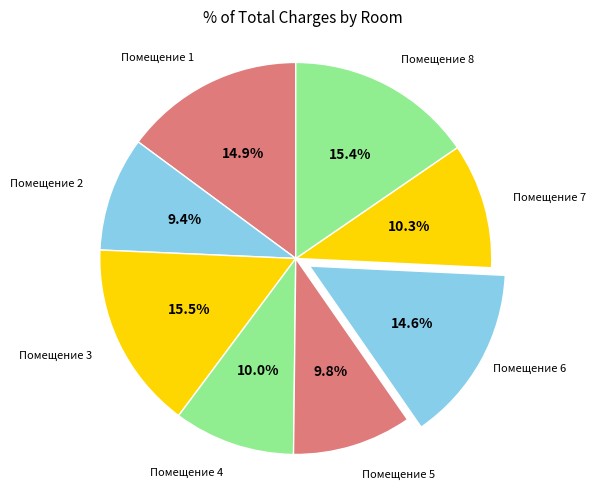

To the nearest percent, what is the average slice percentage?

12%